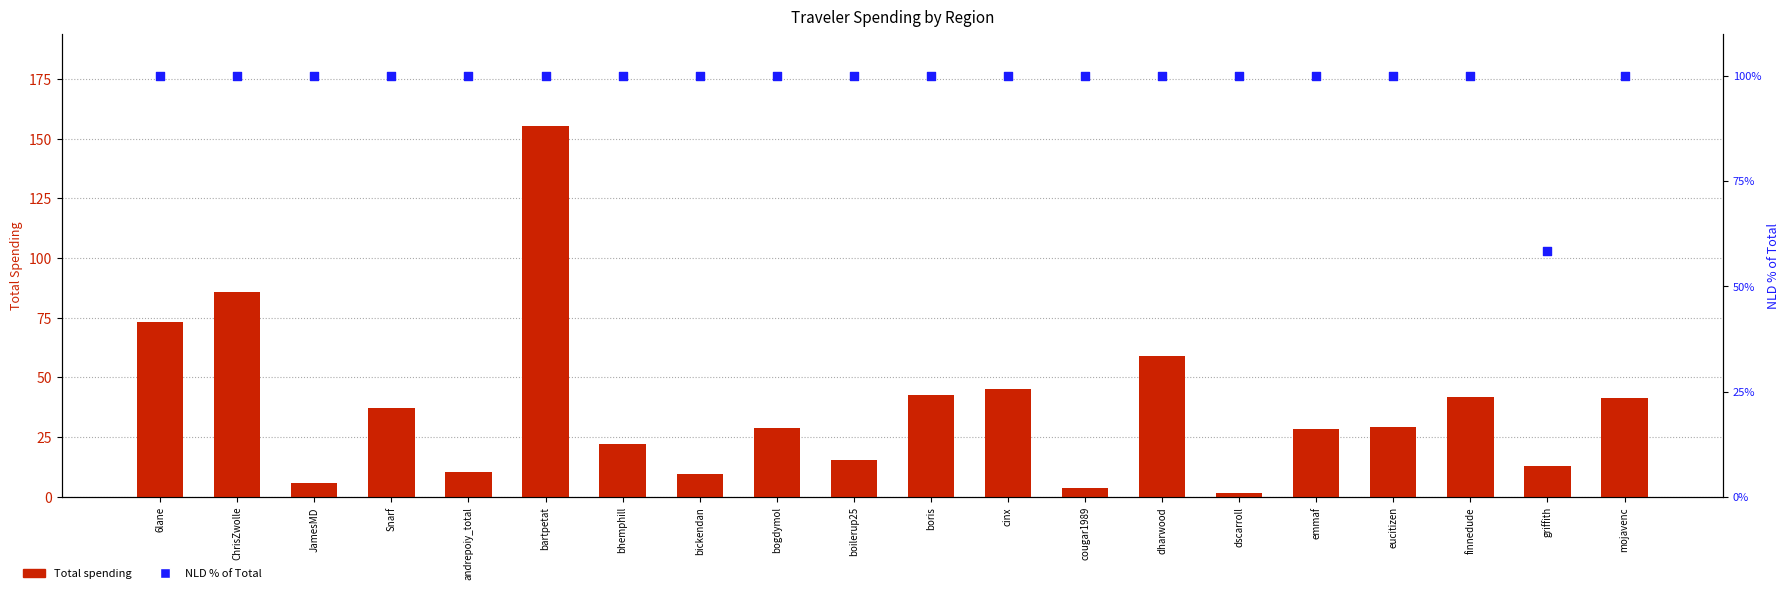

At which category is the sum across all series the highest?

bartpetat